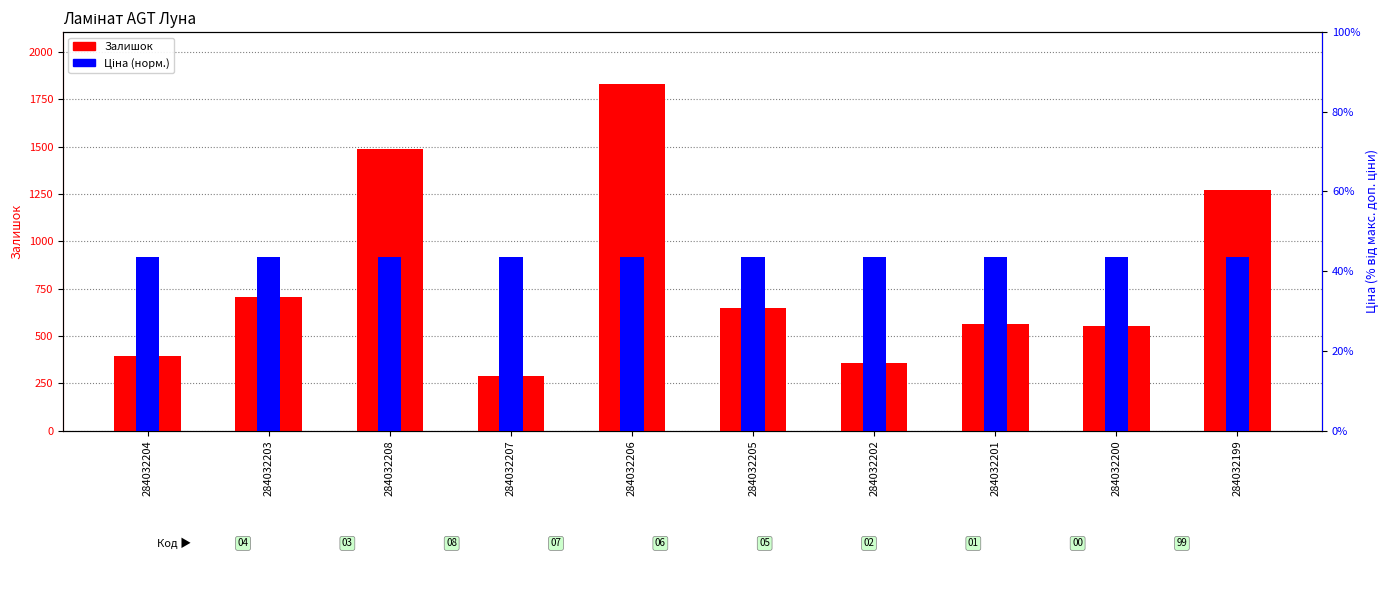

What is the difference between the Залишок values at 284032202 and 284032204?

38.0